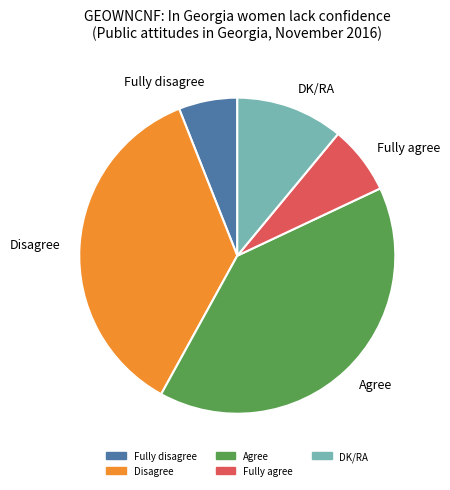

Which category has the smallest portion of the pie?

Fully disagree